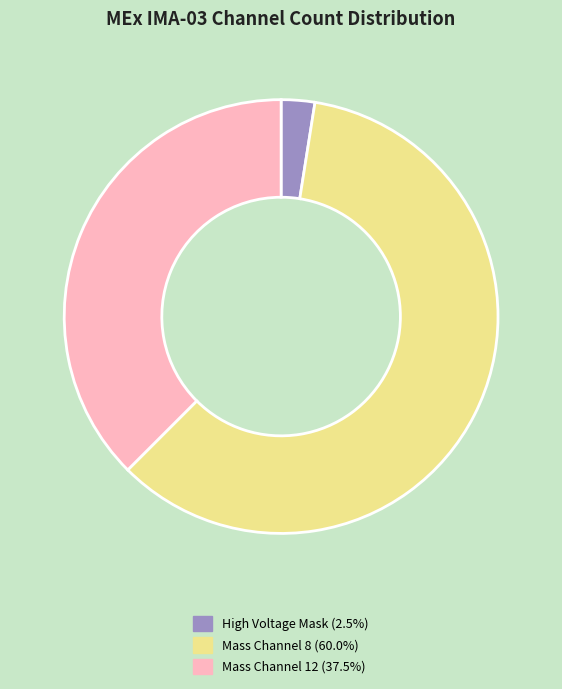

How many slices are in this pie chart?

3